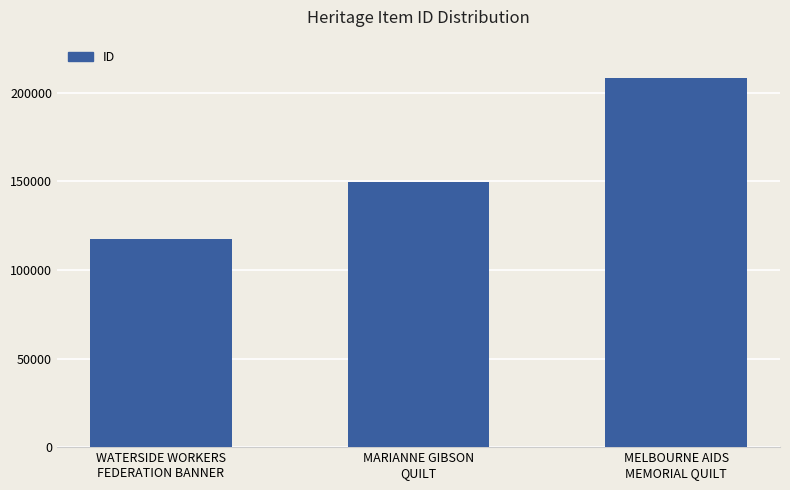

What is the difference between the maximum and second lowest values?

58391